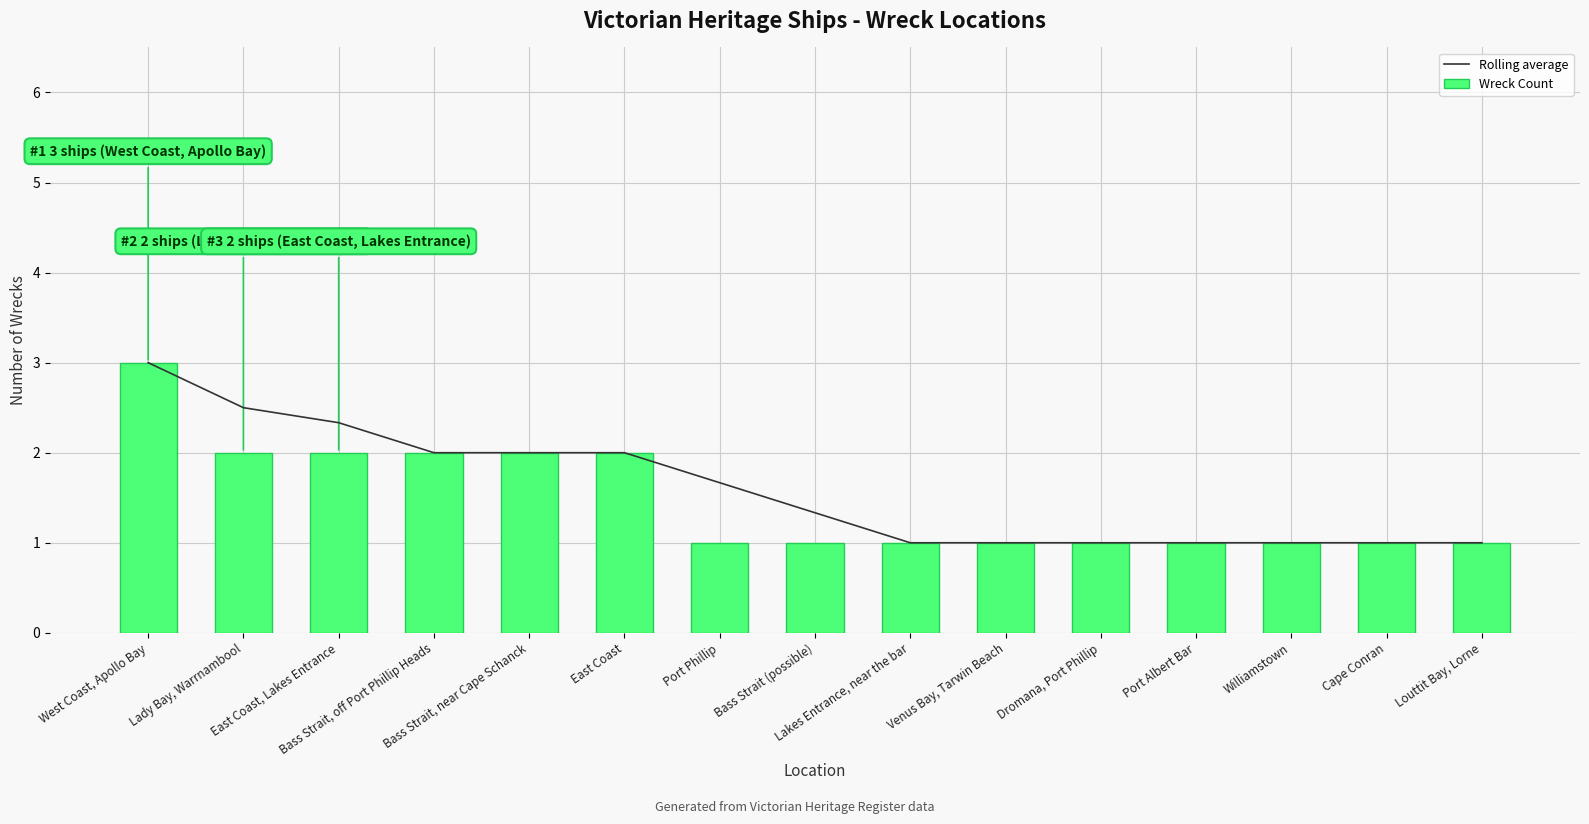

What are all the series names shown in the legend?

Rolling average, Wreck Count